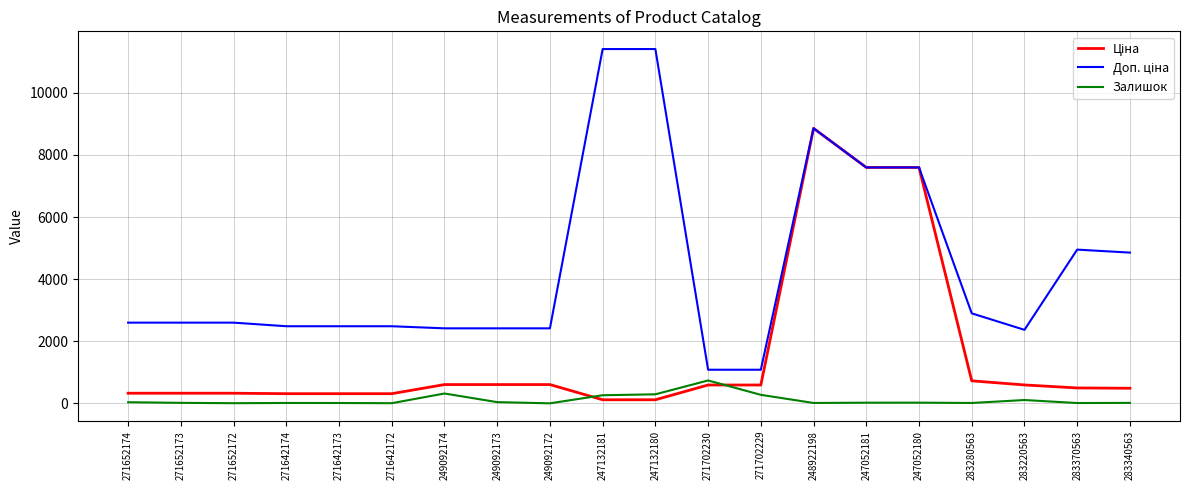

What is the total value across all series at 271702230?

2407.6